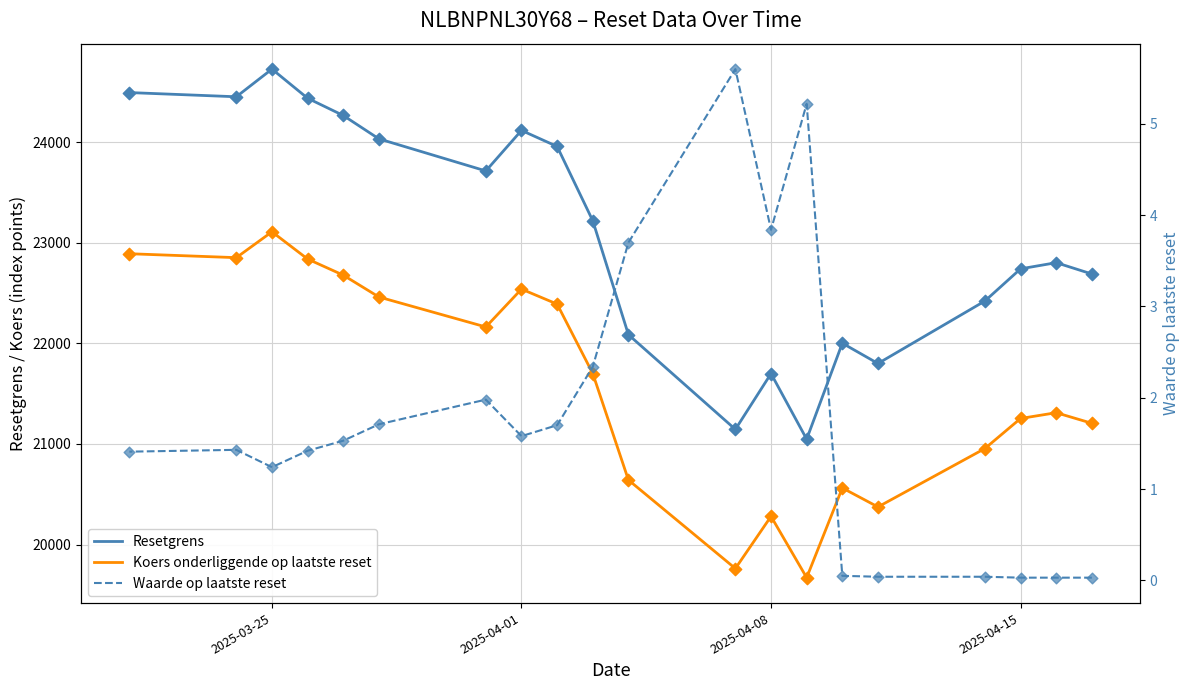

Which series contains the lowest Y value?

Waarde op laatste reset